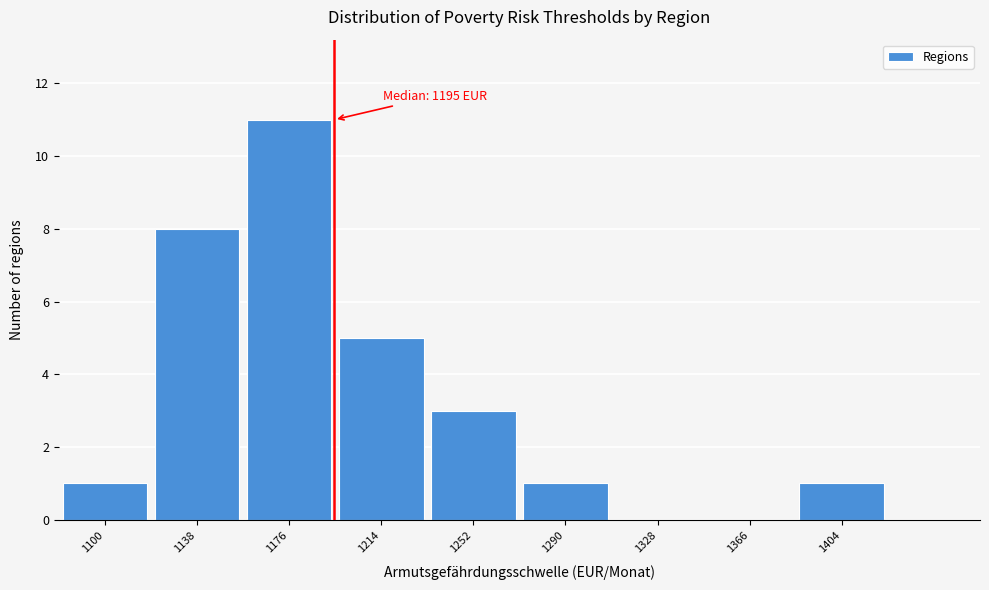

Reading left to right, list all the values displayed in this chart.

1100=1	1138=8	1176=11	1214=5	1252=3	1290=1	1328=0	1366=0	1404=1